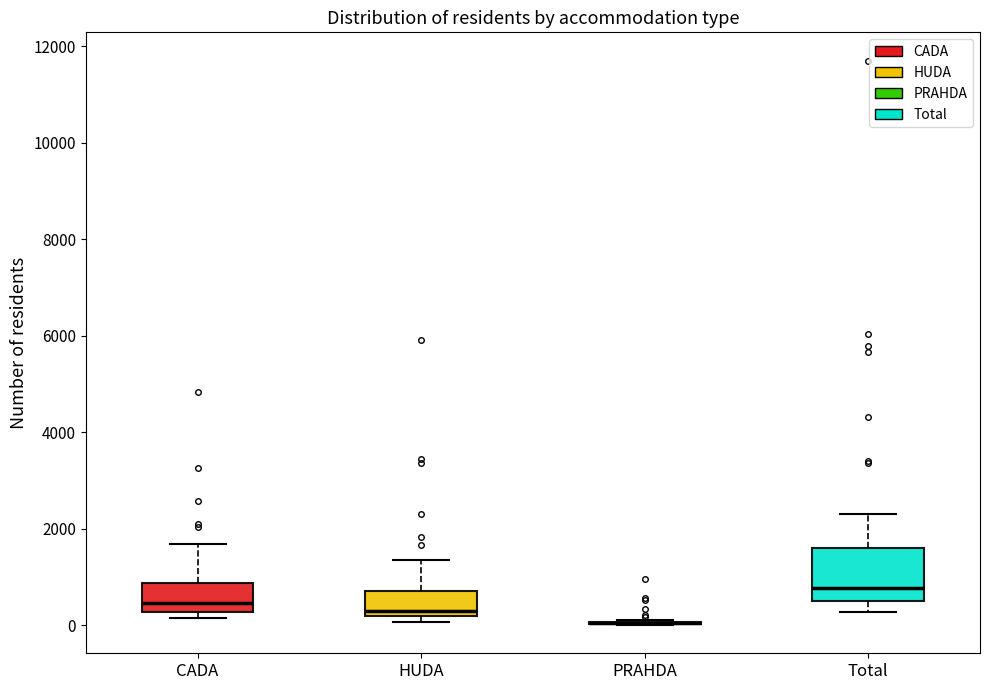

Reading left to right, read every box against the y-axis: the position of its median line, the range the box covers, and the ends of its whiskers. The values are not printed on the chart, so give them approximately, as read against the axis.

CADA: median 400, box 200 to 800, whiskers 200 (just below the box's lower edge) to 1600
HUDA: median 200 (just above the box's lower edge), box 200 to 800, whiskers 0 to 1400
PRAHDA: box collapsed to a line at 0, whiskers 0 to 200
Total: median 800, box 600 to 1600, whiskers 200 to 2200